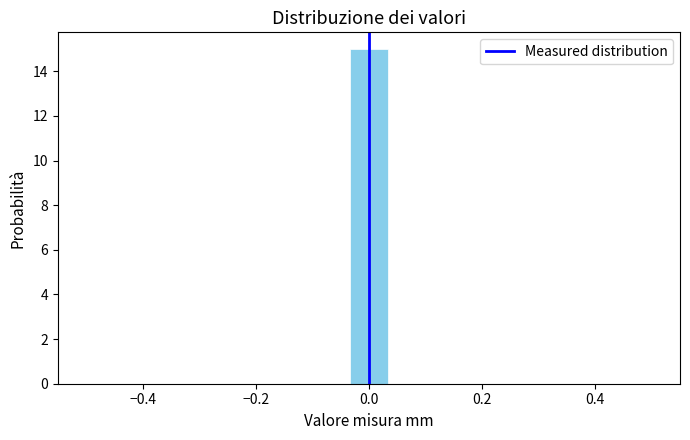

Around what value on the x-axis is the tallest bar? Give the approximate position of its centre, as read against the axis.

0.00